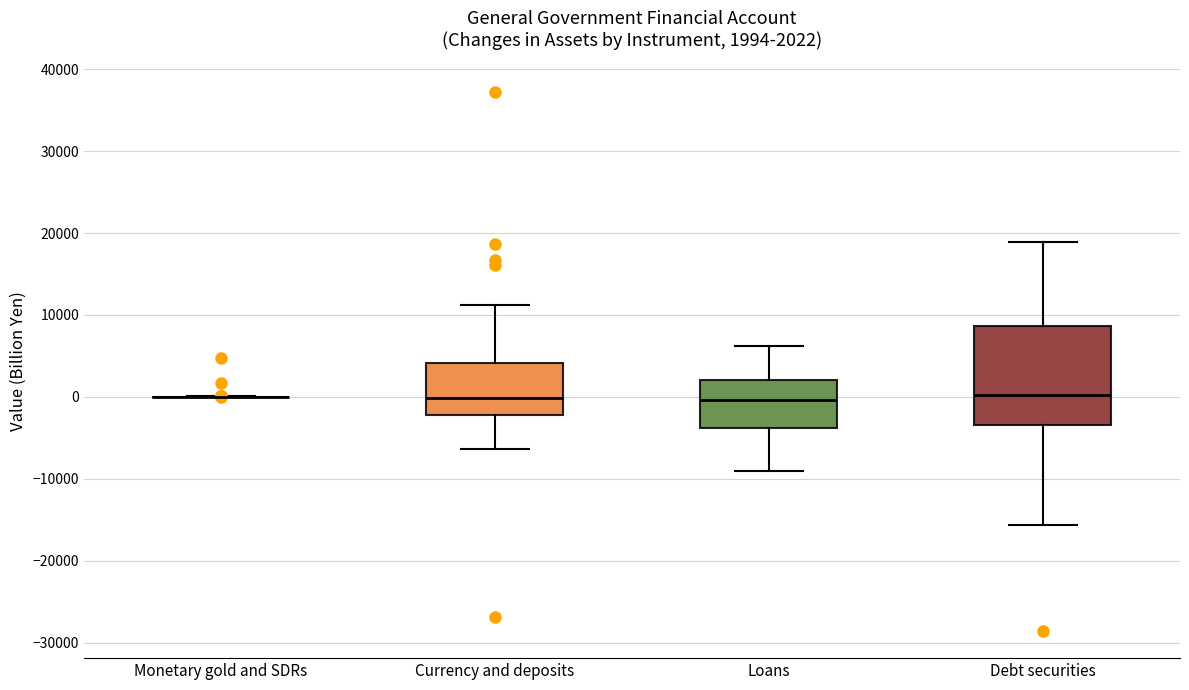

Which box is the tallest, from its lower edge to its upper edge?

Debt securities